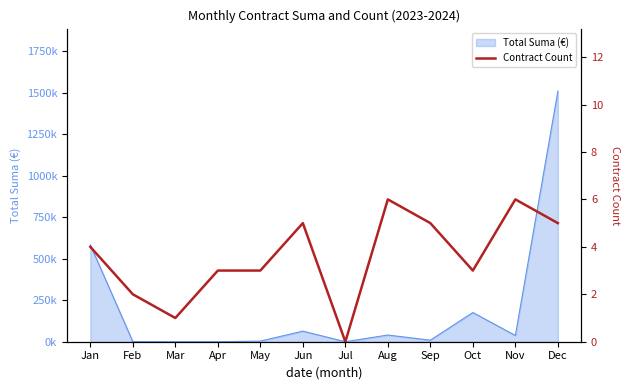

Rank the categories by value from lowest to highest.

Jul, Mar, Feb, Apr, May, Oct, Jan, Jun, Sep, Dec, Aug, Nov